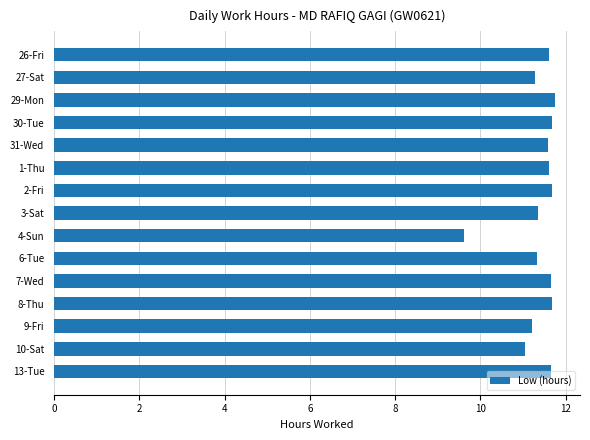

What value does the data have at 4-Sun?

9.6